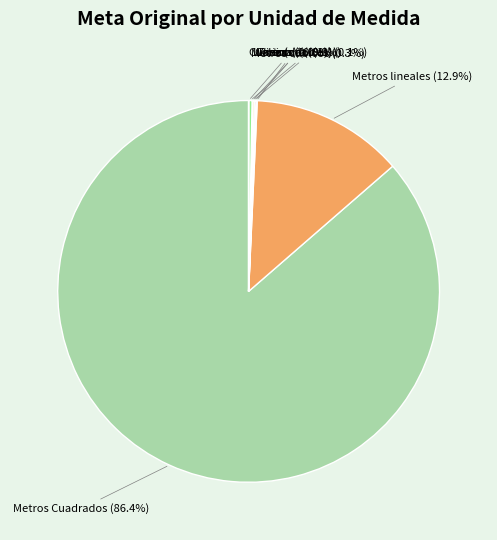

Which slice is the largest?

Metros Cuadrados